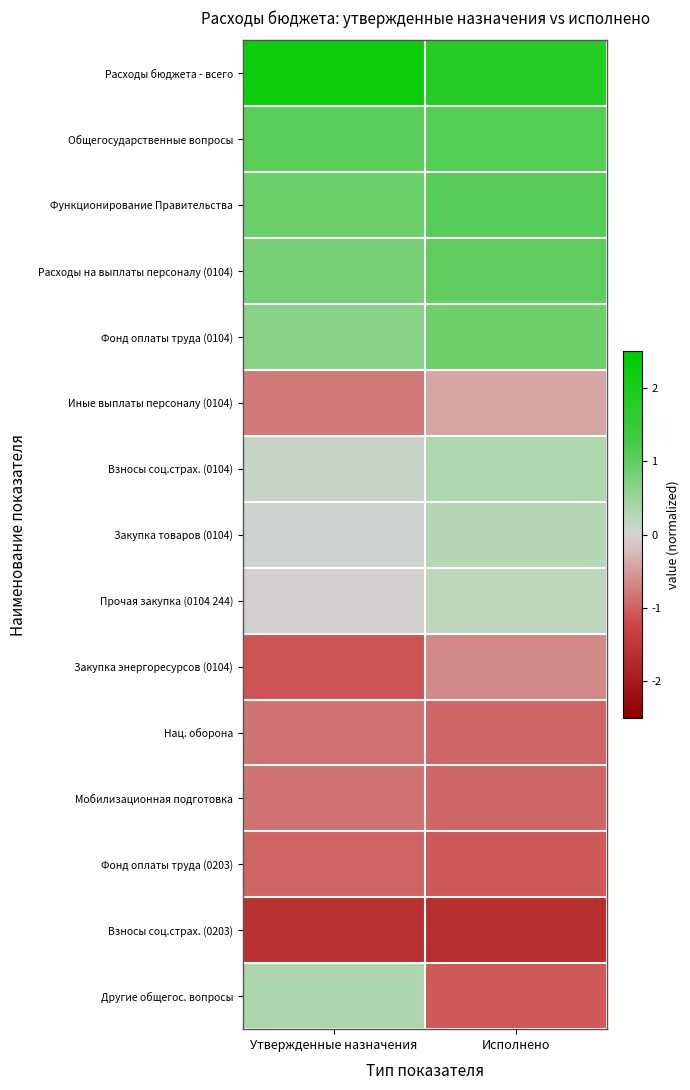

Reading left to right, what are all the values shown in this chart?

Расходы бюджета - всего: Утвержденные назначения=2.2	Исполнено=1.8
Общегосударственные вопросы: Утвержденные назначения=1.1	Исполнено=1.1
Функционирование Правительства: Утвержденные назначения=0.9	Исполнено=1.1
Расходы на выплаты персоналу (0104): Утвержденные назначения=0.8	Исполнено=1.0
Фонд оплаты труда (0104): Утвержденные назначения=0.7	Исполнено=0.9
Иные выплаты персоналу (0104): Утвержденные назначения=-0.8	Исполнено=-0.4
Взносы соц.страх. (0104): Утвержденные назначения=0.1	Исполнено=0.3
Закупка товаров (0104): Утвержденные назначения=0.0	Исполнено=0.3
Прочая закупка (0104 244): Утвержденные назначения=-0.0	Исполнено=0.2
Закупка энергоресурсов (0104): Утвержденные назначения=-1.1	Исполнено=-0.7
Нац. оборона: Утвержденные назначения=-0.8	Исполнено=-0.9
Мобилизационная подготовка: Утвержденные назначения=-0.8	Исполнено=-0.9
Фонд оплаты труда (0203): Утвержденные назначения=-1.0	Исполнено=-1.1
Взносы соц.страх. (0203): Утвержденные назначения=-1.6	Исполнено=-1.6
Другие общегос. вопросы: Утвержденные назначения=0.3	Исполнено=-1.1